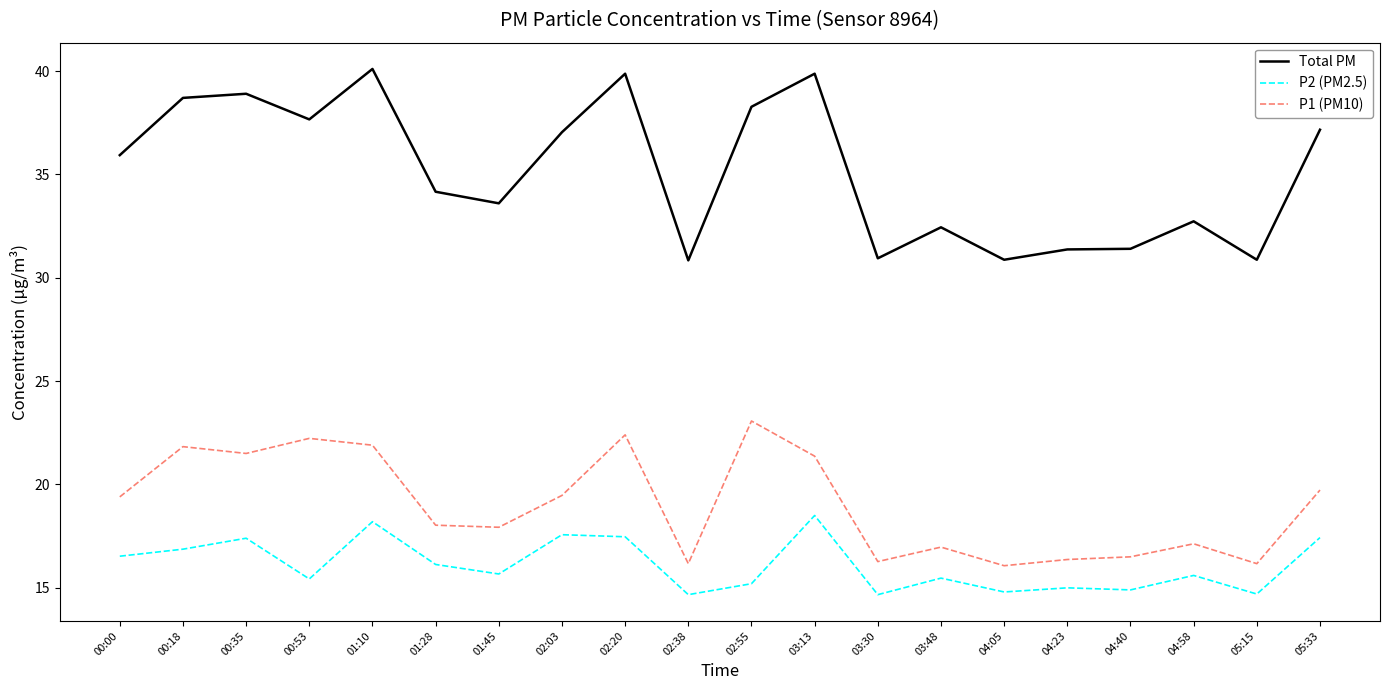

Rank the series by their average value, from lowest to highest.

P2 (PM2.5), P1 (PM10), Total PM